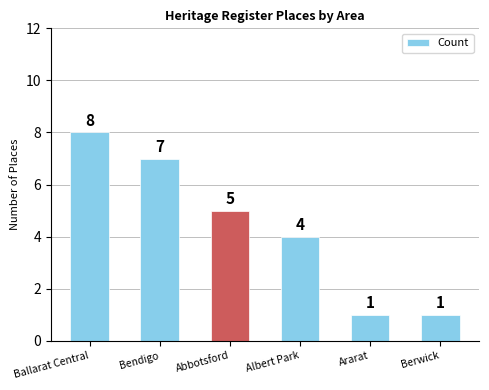

How many bars are there in total?

6